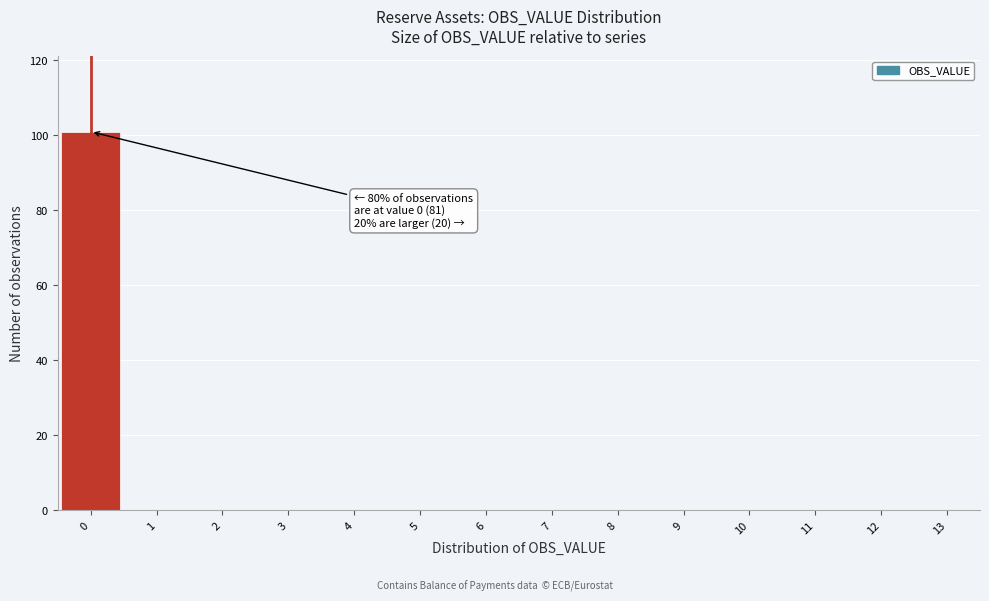

Which range on the x-axis has the tallest bar?

-0.5 to 0.5